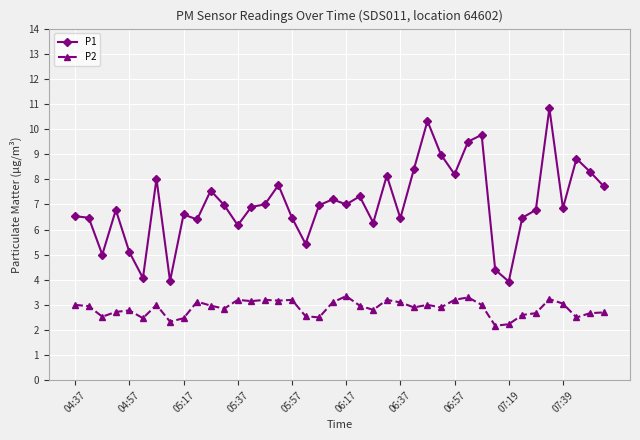

What is the greatest value displayed?

10.8